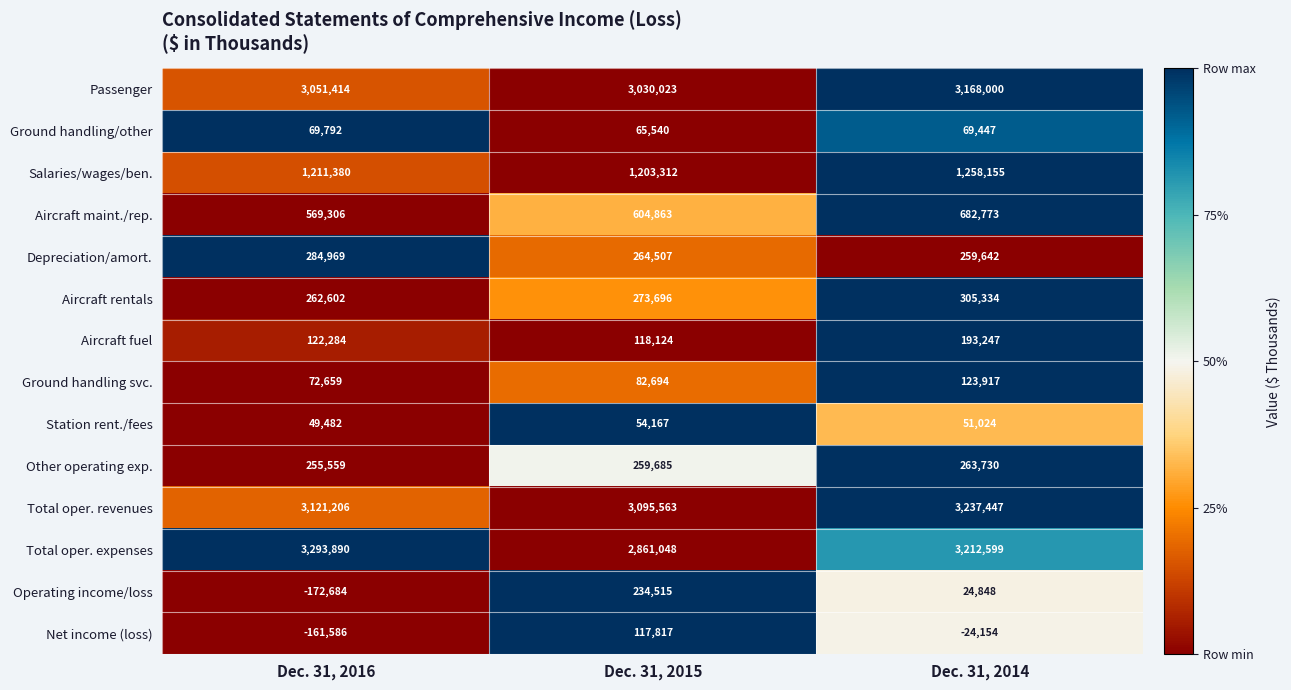

What is the difference between the highest and lowest values at Dec. 31, 2016?

3466574